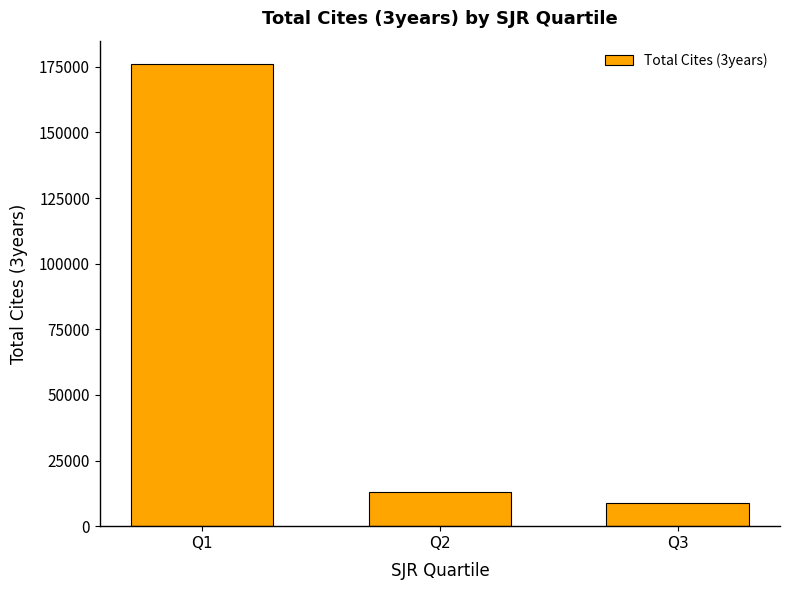

Are the bars horizontal?

No